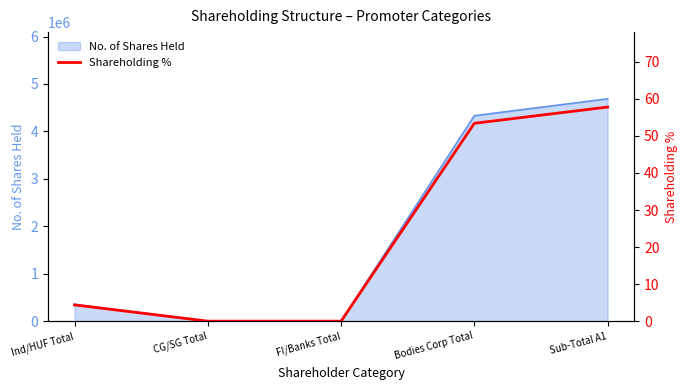

How many values exceed 4?

3